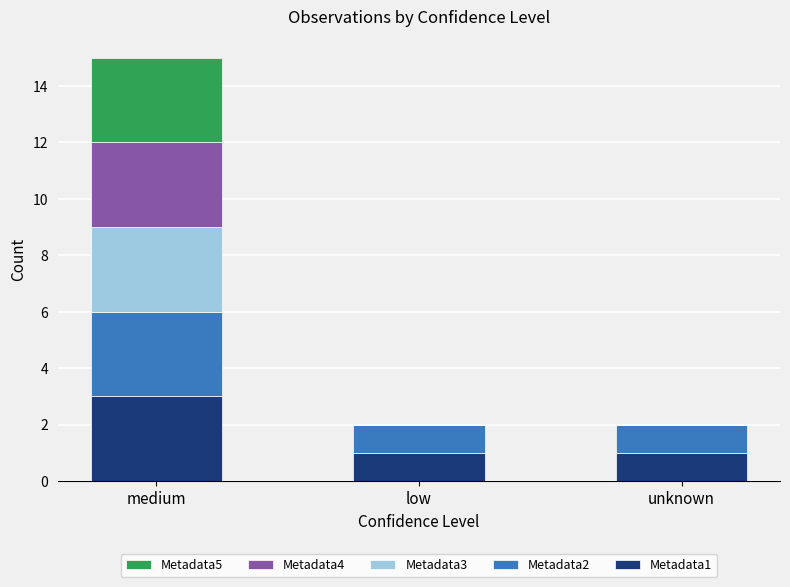

Is it true that Metadata1 equals 3 at medium?

True